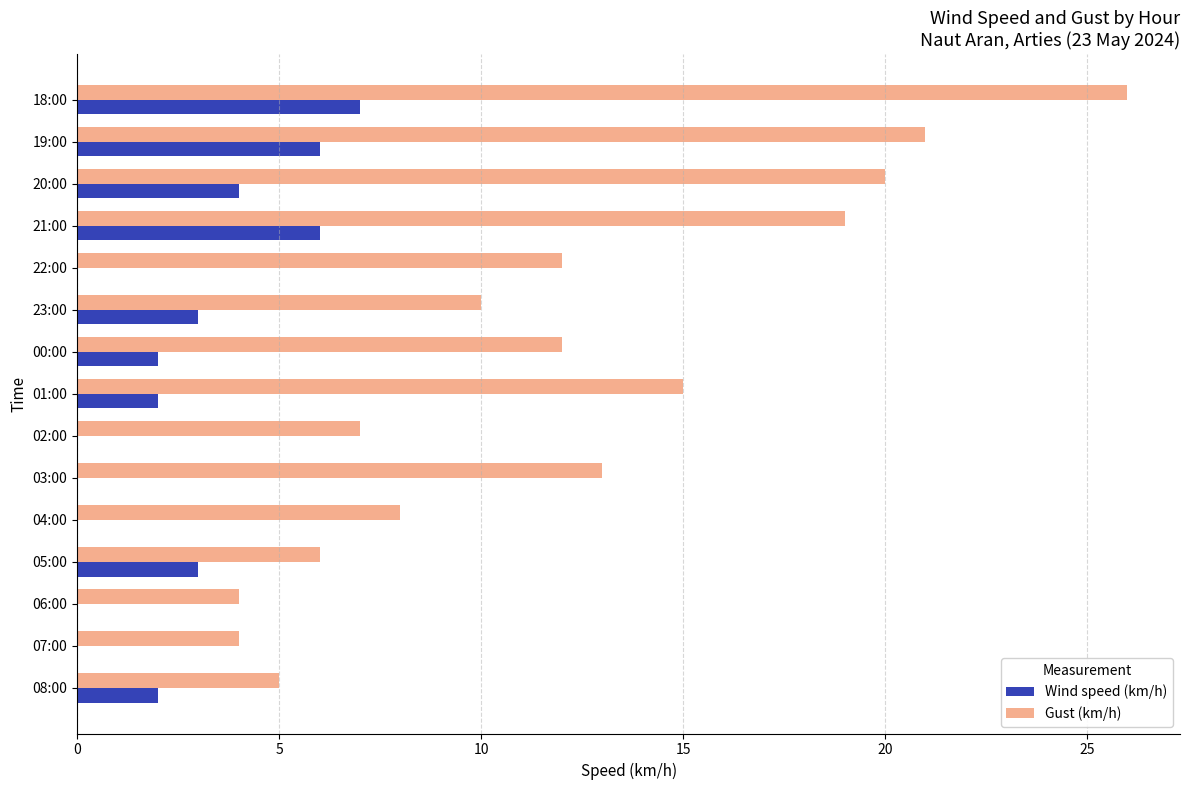

How many categories are shown in the chart?

15